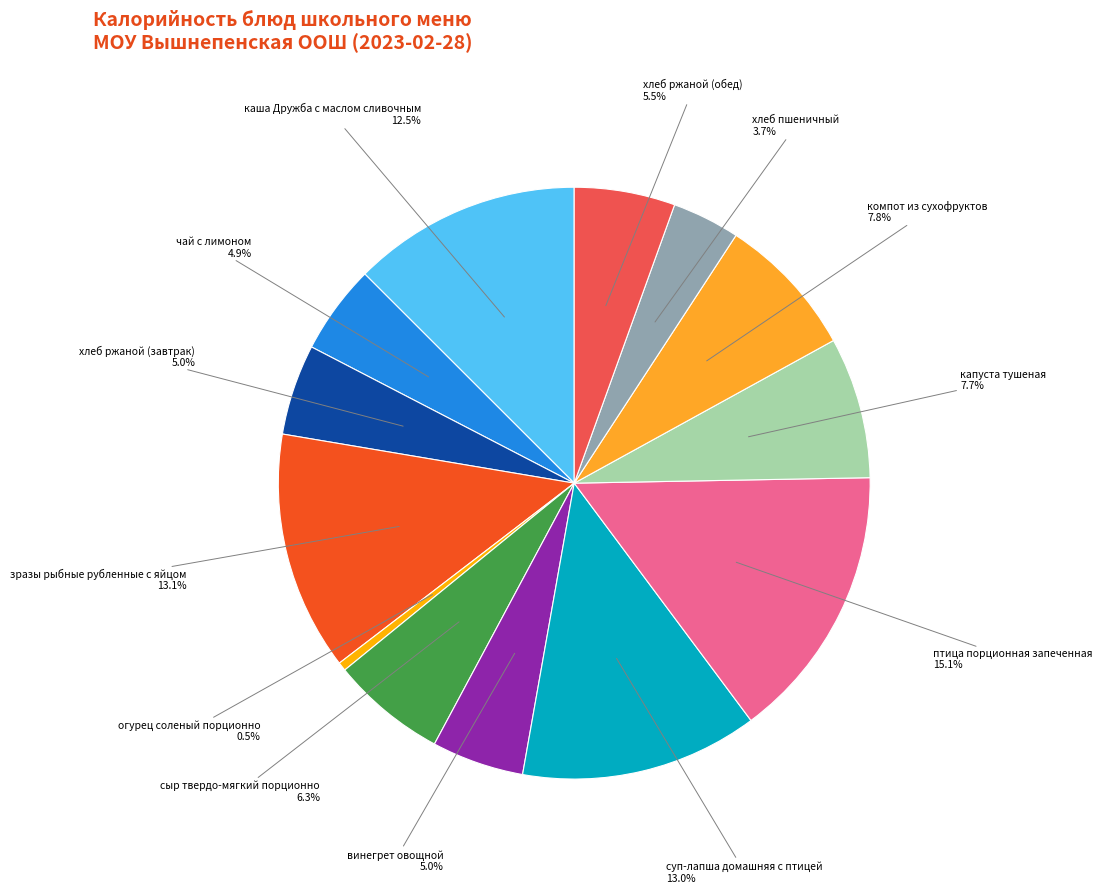

To the nearest percent, what portion does зразы рыбные рубленные с яйцом represent?

13%